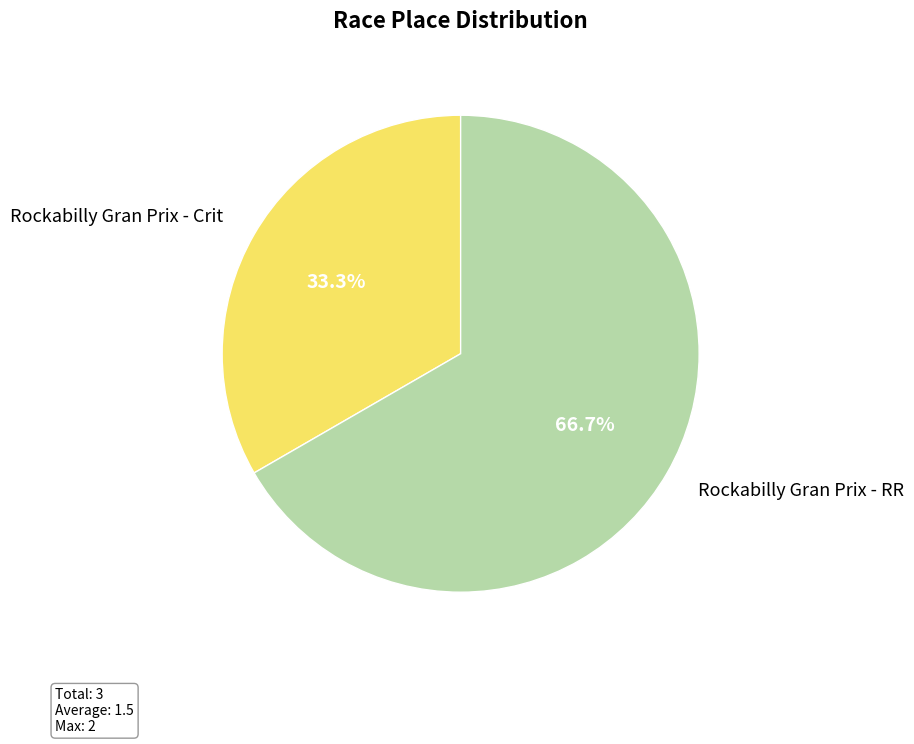

Do Rockabilly Gran Prix - Crit and Rockabilly Gran Prix - RR together represent more than half of the pie?

Yes